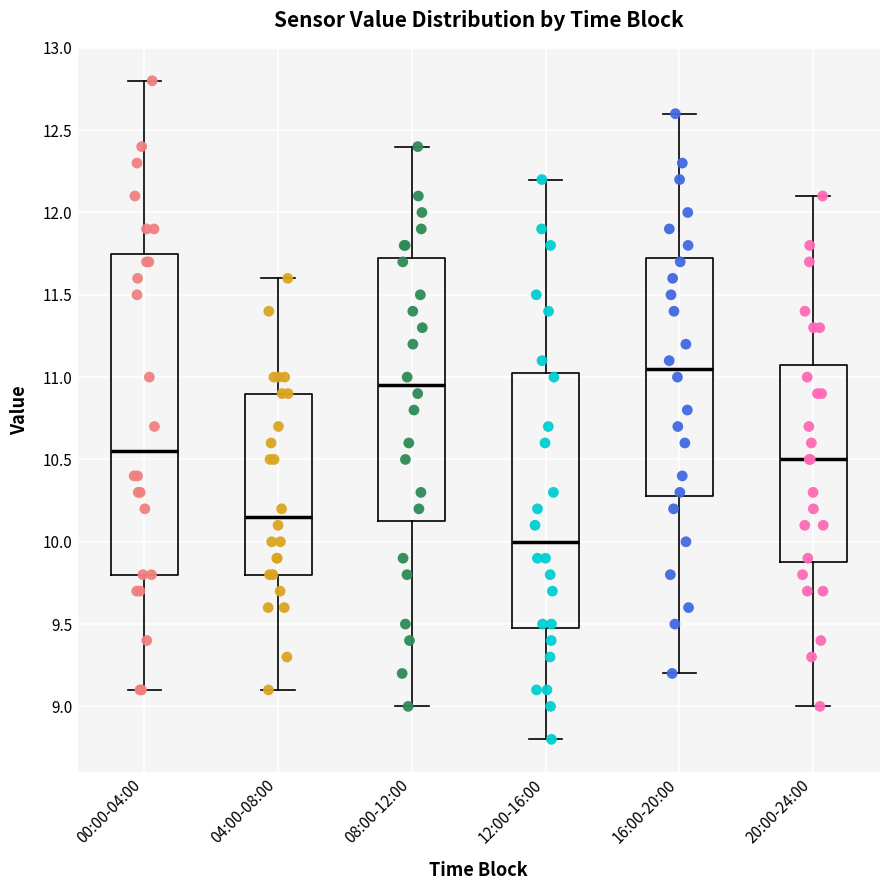

Where is the upper edge of the box for 00:00-04:00 on the y-axis? The values are not printed on the chart, so give them approximately, as read against the axis.

11.75